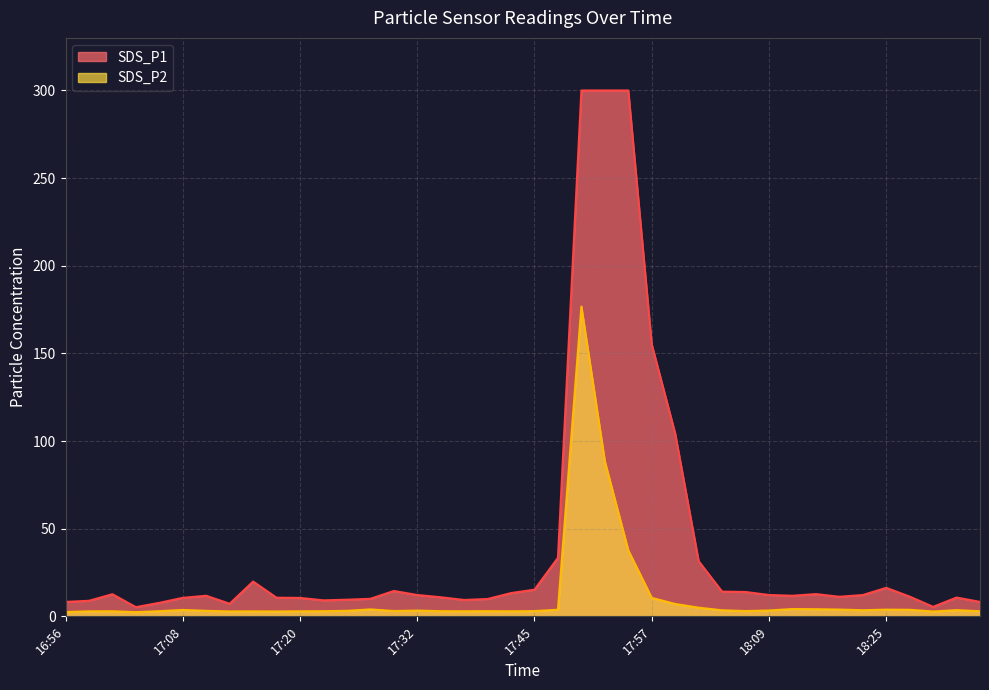

Is it true that SDS_P1 equals 25.2 at 17:45?

False